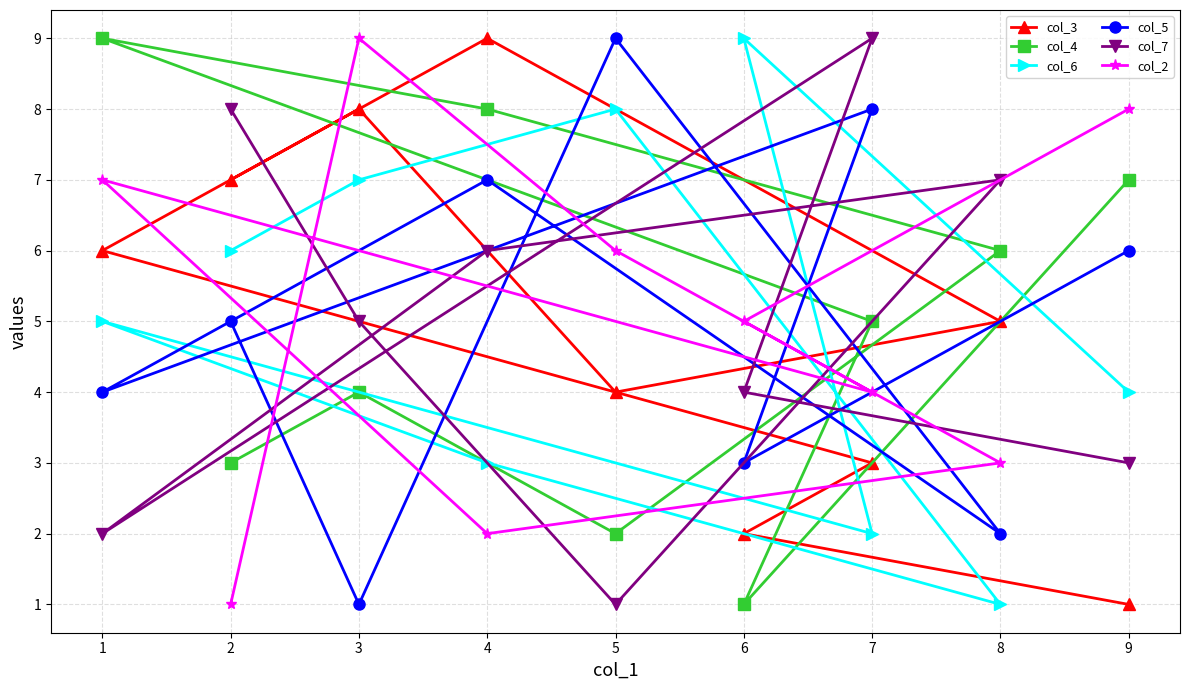

How many values in the col_4 series exceed 5?

4